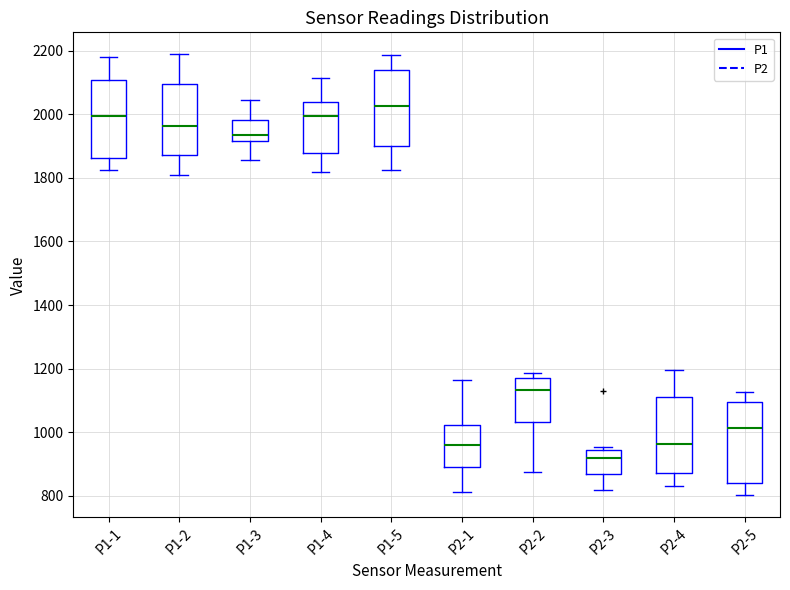

Reading left to right, read every box against the y-axis: the position of its median line, the range the box covers, and the ends of its whiskers. The values are not printed on the chart, so give them approximately, as read against the axis.

P1-1: median 2000, box 1860 to 2100, whiskers 1820 to 2180
P1-2: median 1960, box 1880 to 2100, whiskers 1800 to 2180
P1-3: median 1940, box 1920 to 1980, whiskers 1860 to 2040
P1-4: median 2000, box 1880 to 2040, whiskers 1820 to 2120
P1-5: median 2020, box 1900 to 2140, whiskers 1820 to 2180
P2-1: median 960, box 880 to 1020, whiskers 820 to 1160
P2-2: median 1140, box 1040 to 1180, whiskers 880 to 1180 (just above the box's upper edge)
P2-3: median 920, box 860 to 940, whiskers 820 to 960
P2-4: median 960, box 880 to 1120, whiskers 820 to 1200
P2-5: median 1020, box 840 to 1100, whiskers 800 to 1120